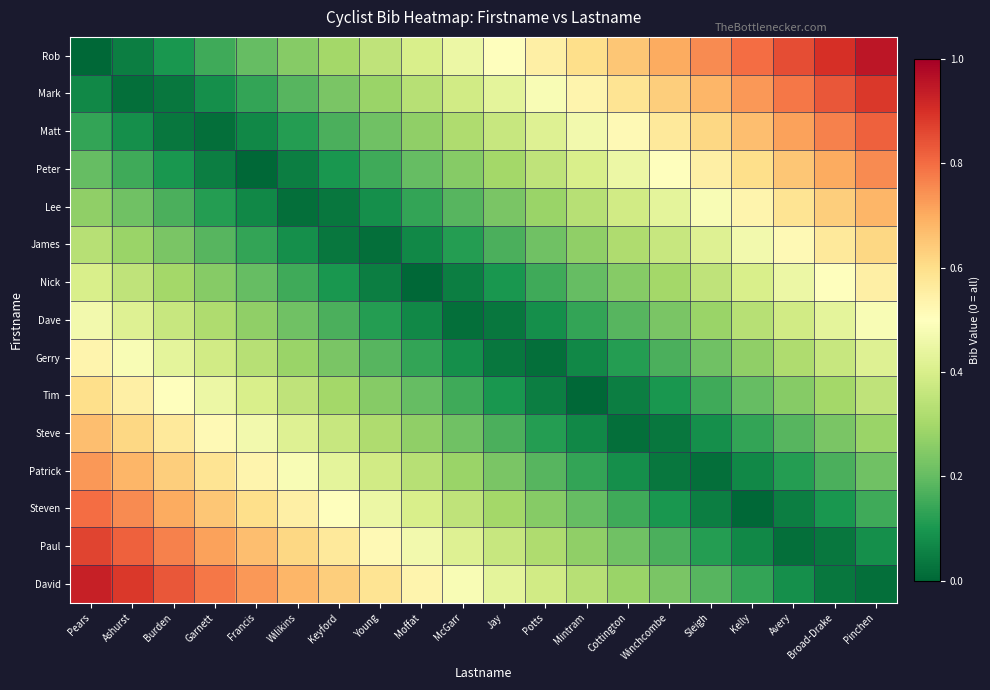

Which has a higher value, Pinchen or Cottington?

Pinchen